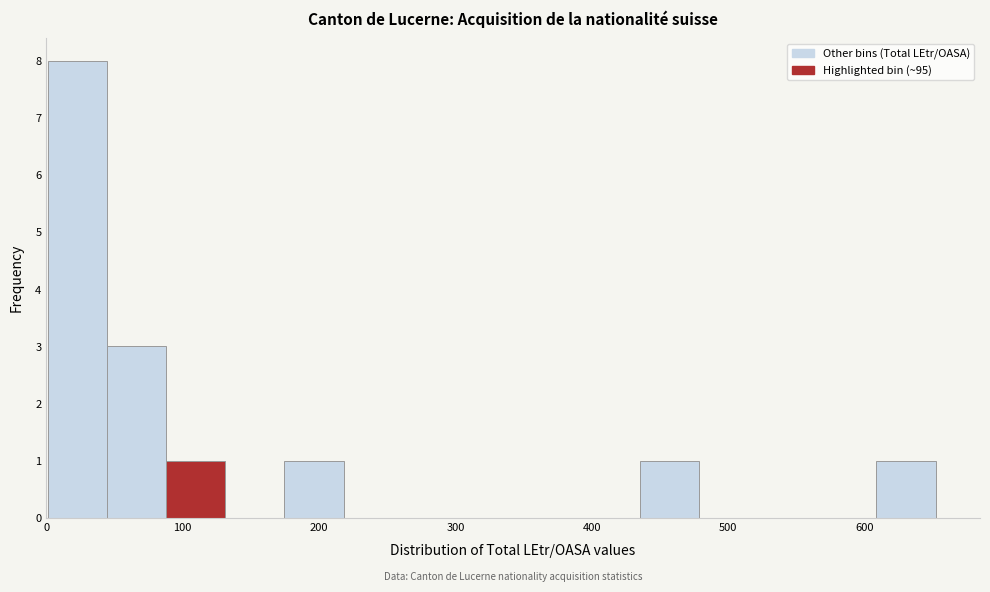

Reading left to right, transcribe this chart: for each bar, give the range it covers on the x-axis and its height. Neither the bar edges nor the heights are printed on the chart, so give them approximately, as read against the axes.

0 to 40: 8
40 to 90: 3
90 to 130: 1
130 to 170: 0
170 to 220: 1
220 to 260: 0
260 to 300: 0
300 to 350: 0
350 to 390: 0
390 to 440: 0
440 to 480: 1
480 to 520: 0
520 to 570: 0
570 to 610: 0
610 to 650: 1